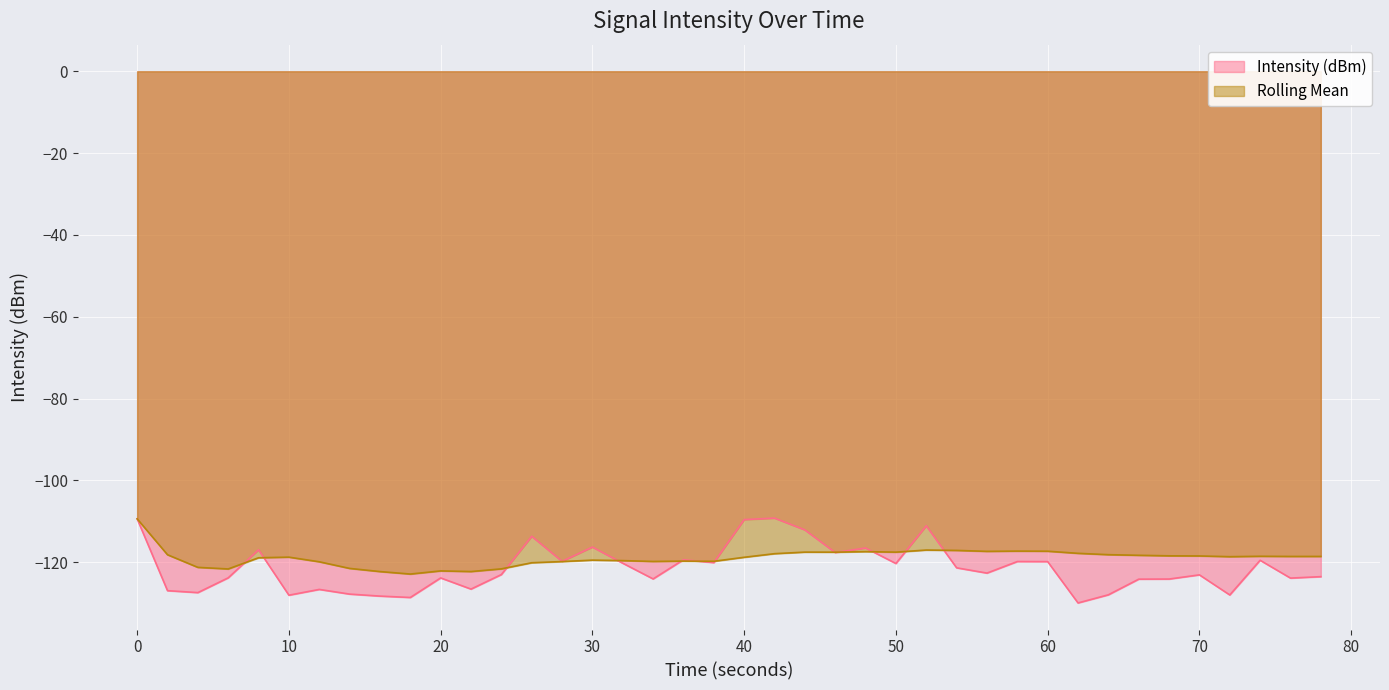

What is the minimum value shown in the chart?

-129.9